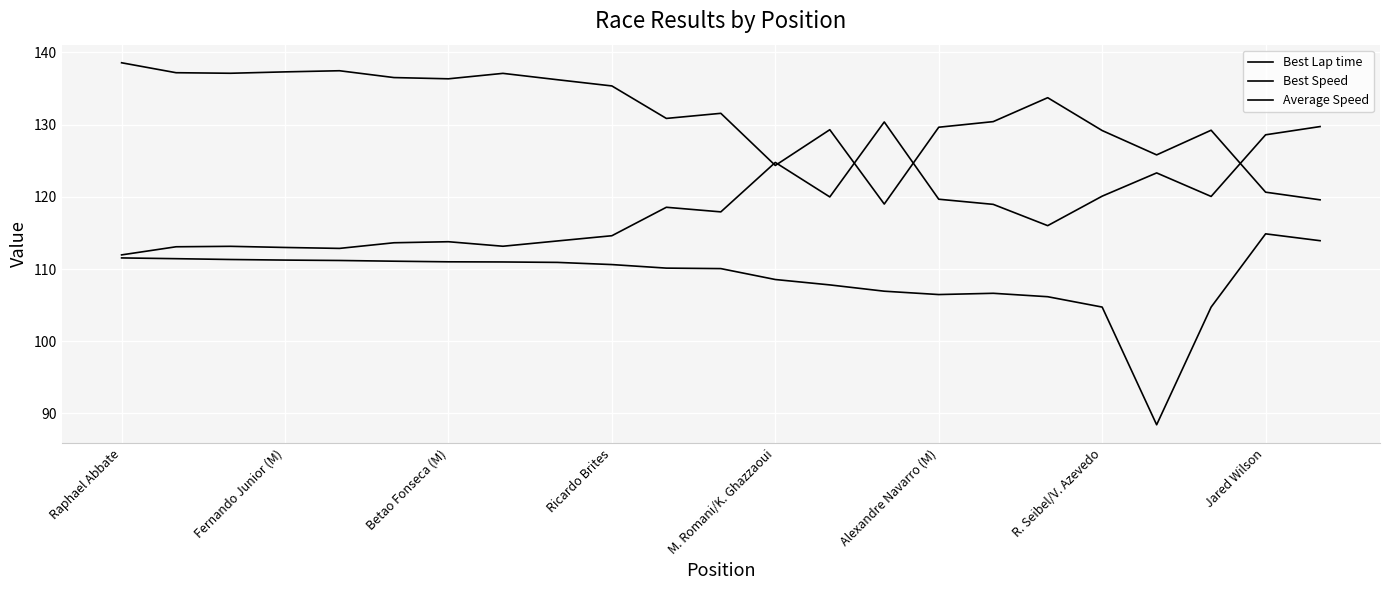

Is this an area chart (filled region under the line)?

No